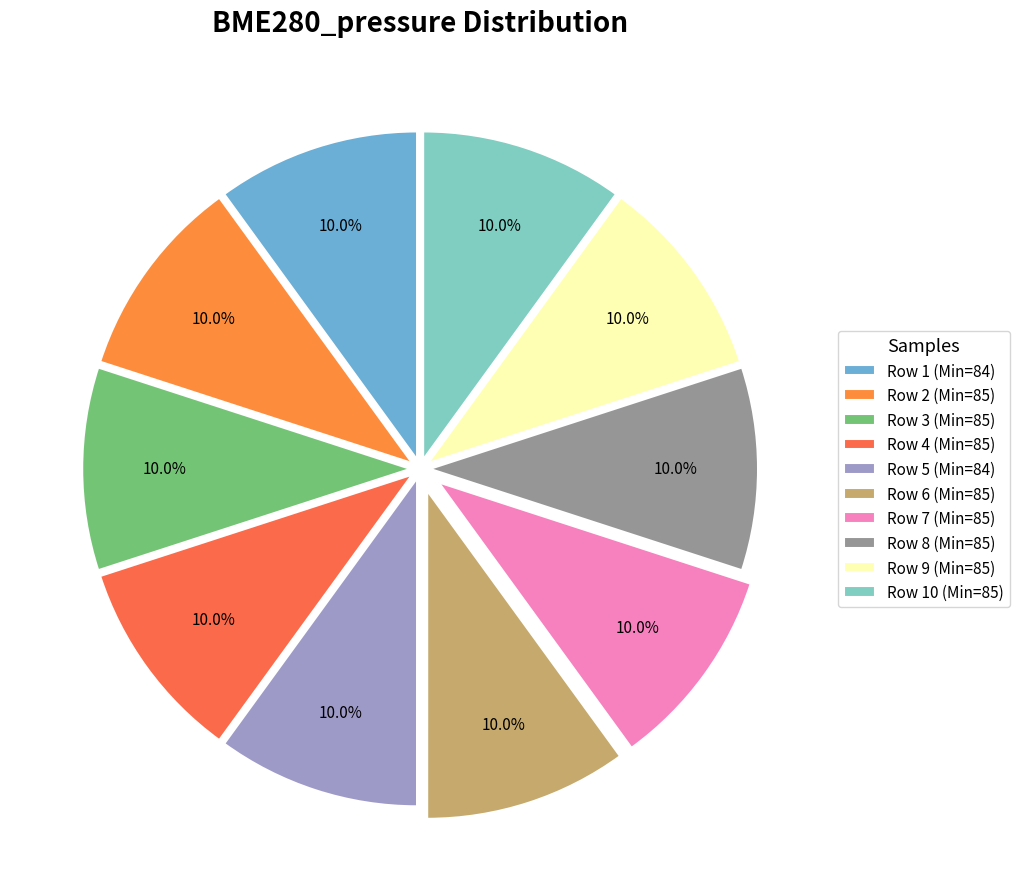

How many segments does this pie chart have?

10